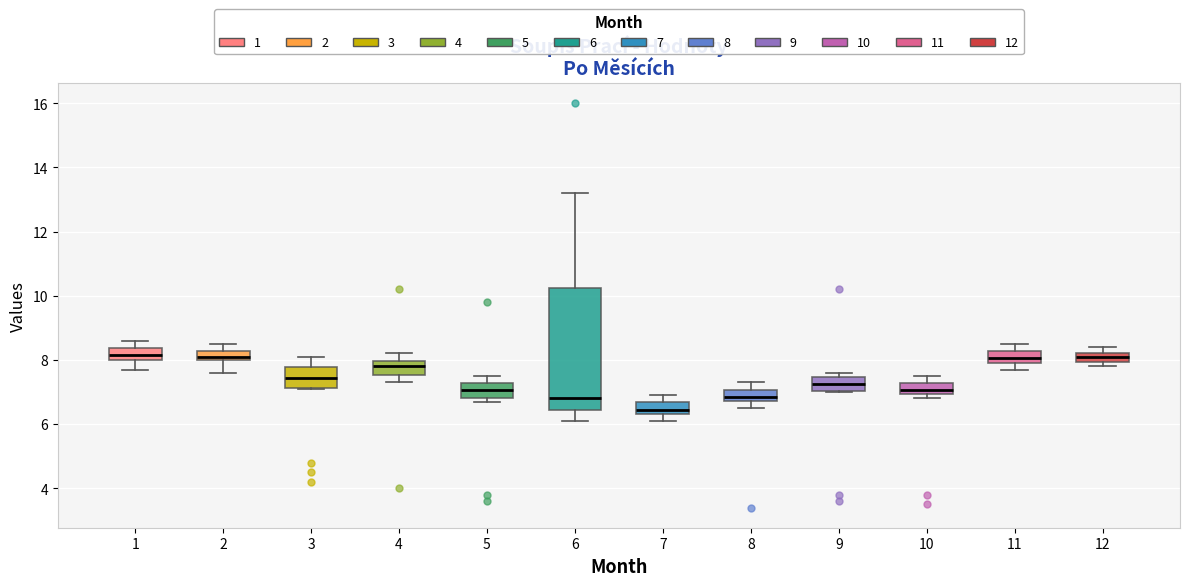

Which box is the tallest, from its lower edge to its upper edge?

6